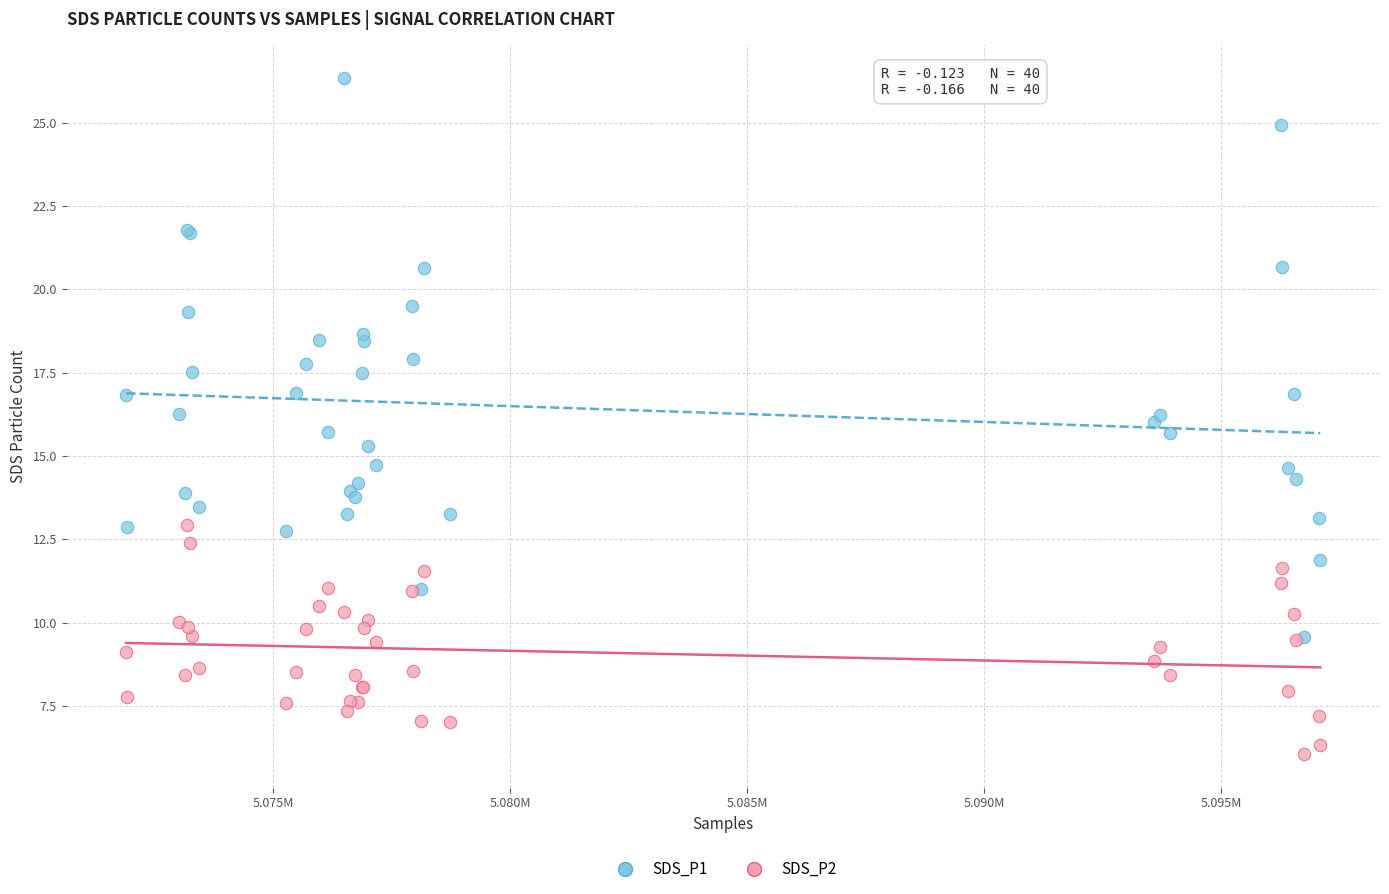

What are all the series names shown in the legend?

SDS_P1, SDS_P2